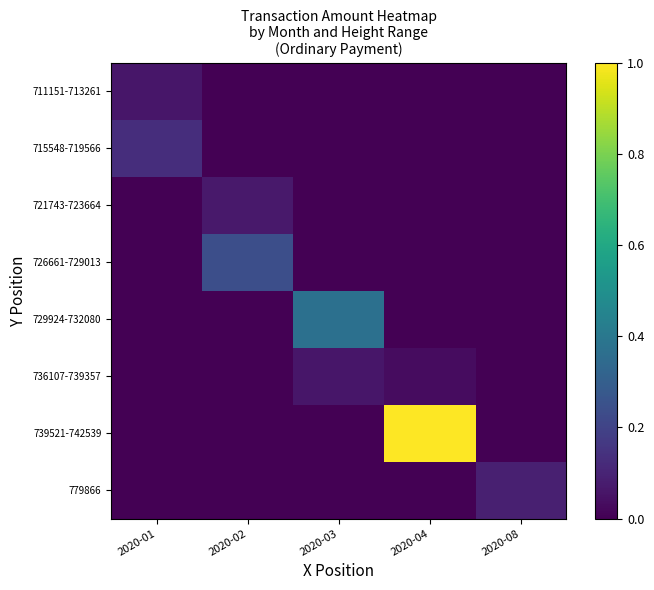

Rank the series at 2020-08 from highest to lowest value.

779866, 711151-713261, 715548-719566, 721743-723664, 726661-729013, 729924-732080, 736107-739357, 739521-742539